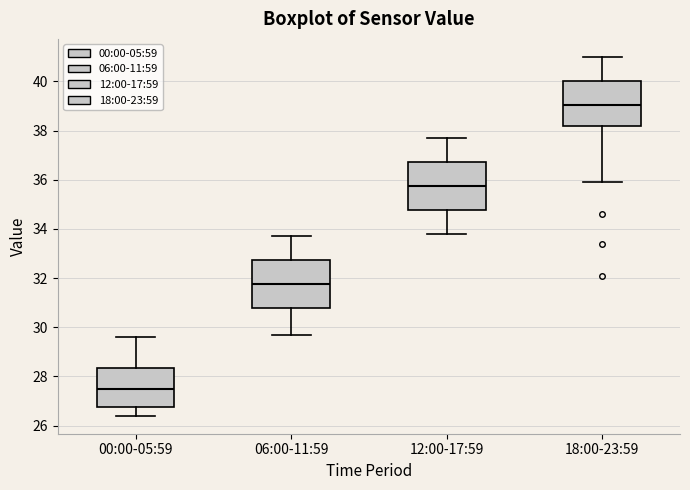

Reading left to right, read every box against the y-axis: the position of its median line, the range the box covers, and the ends of its whiskers. The values are not printed on the chart, so give them approximately, as read against the axis.

00:00-05:59: median 27.6, box 26.8 to 28.4, whiskers 26.4 to 29.6
06:00-11:59: median 31.8, box 30.8 to 32.8, whiskers 29.8 to 33.8
12:00-17:59: median 35.8, box 34.8 to 36.8, whiskers 33.8 to 37.8
18:00-23:59: median 39.0, box 38.2 to 40.0, whiskers 36.0 to 41.0